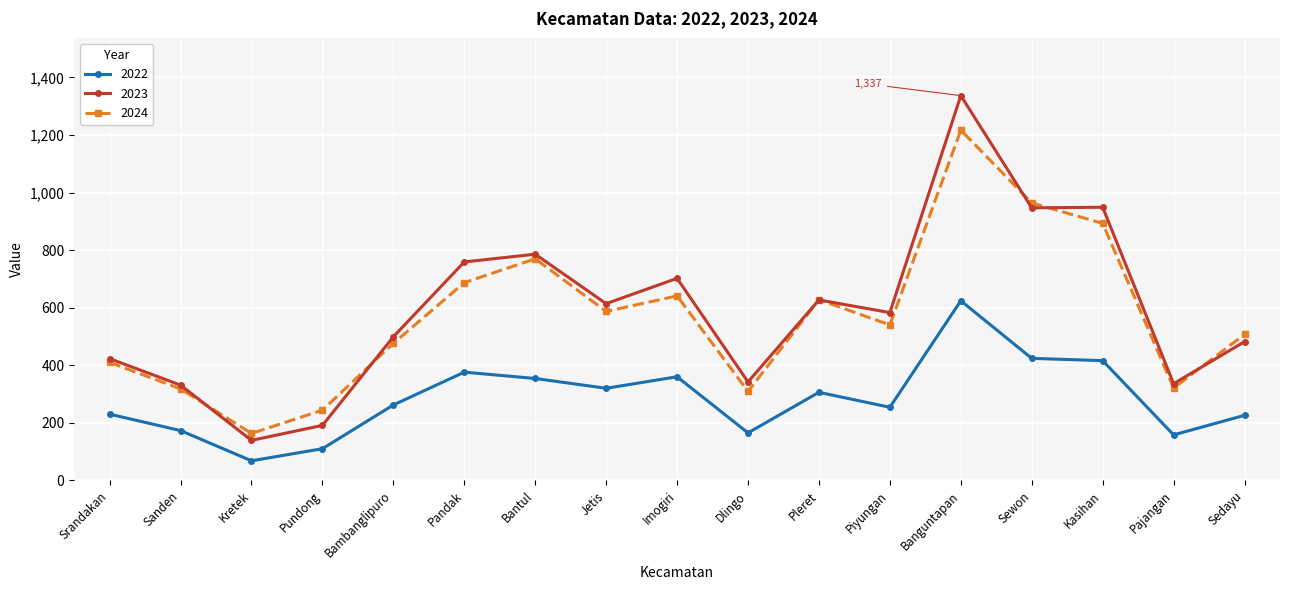

True or false: 2024 and 2022 cross at least once.

False